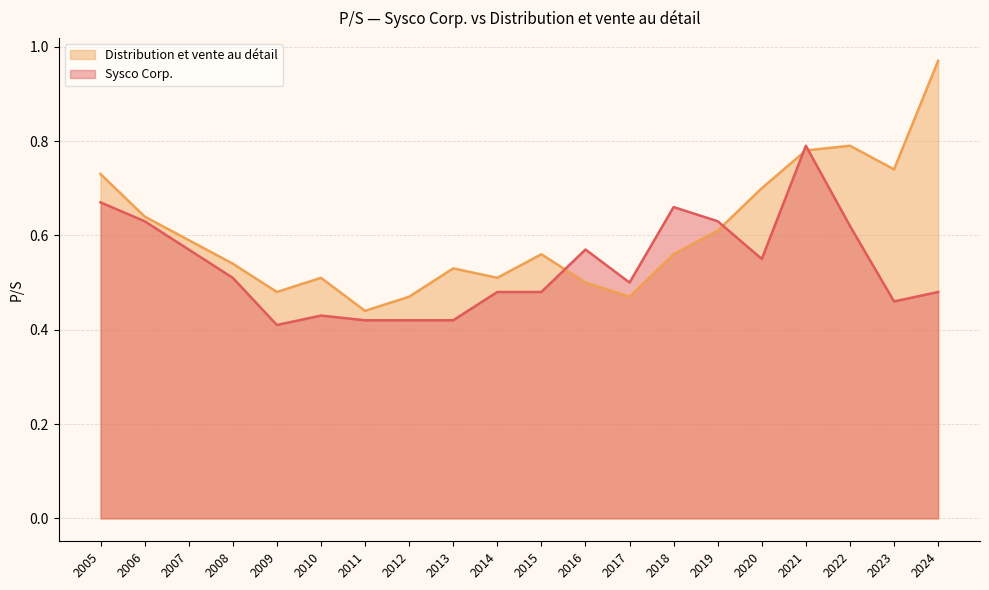

What is the spread (max minus min) of values at 2024?

0.5